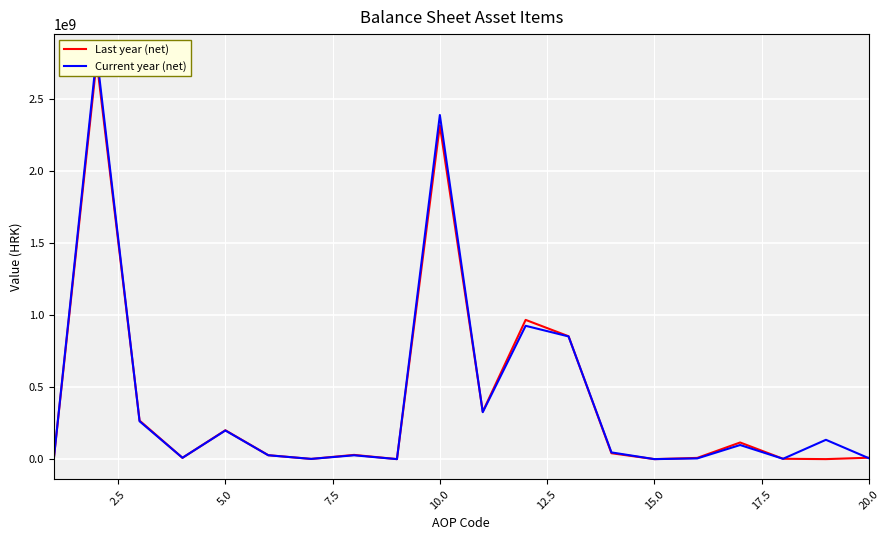

Is this an area chart (filled region under the line)?

No